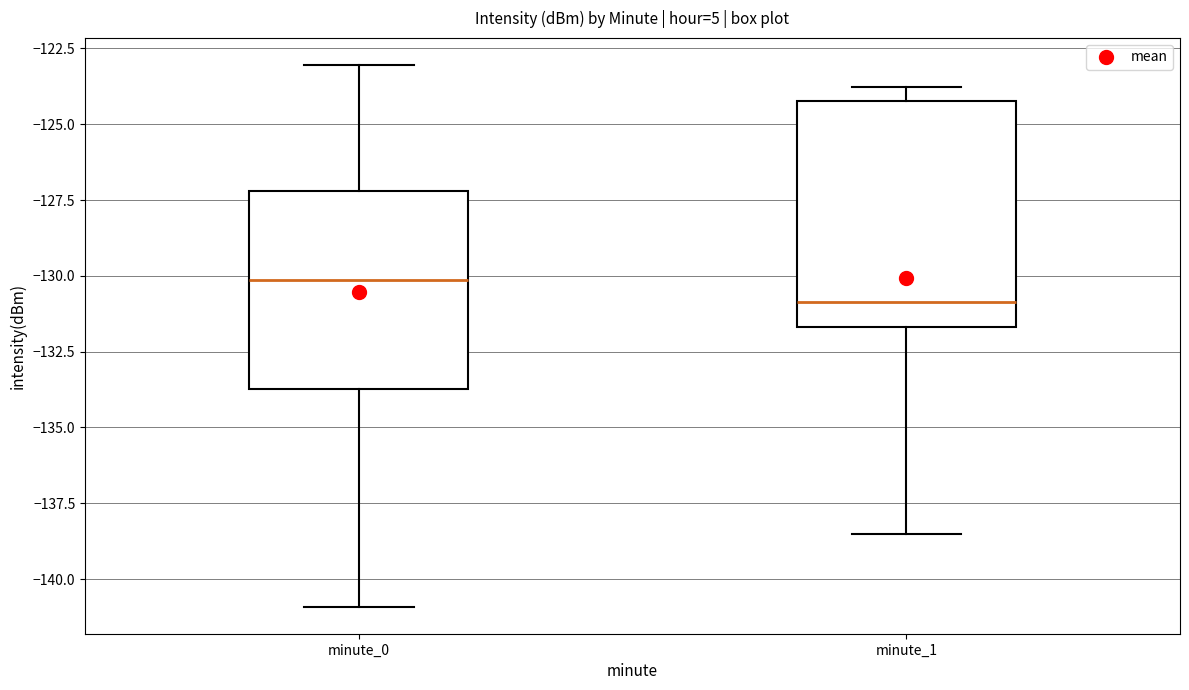

Reading left to right, transcribe this box plot: for each box, give where its median line is, the range the box spans, and where its two whiskers end, as read against the y-axis. The values are not printed on the chart, so give them approximately, as read against the axis.

minute_0: median -130.0, box -133.5 to -127.0, whiskers -141.0 to -123.0
minute_1: median -131.0, box -131.5 to -124.0, whiskers -138.5 to -124.0 (just above the box's upper edge)